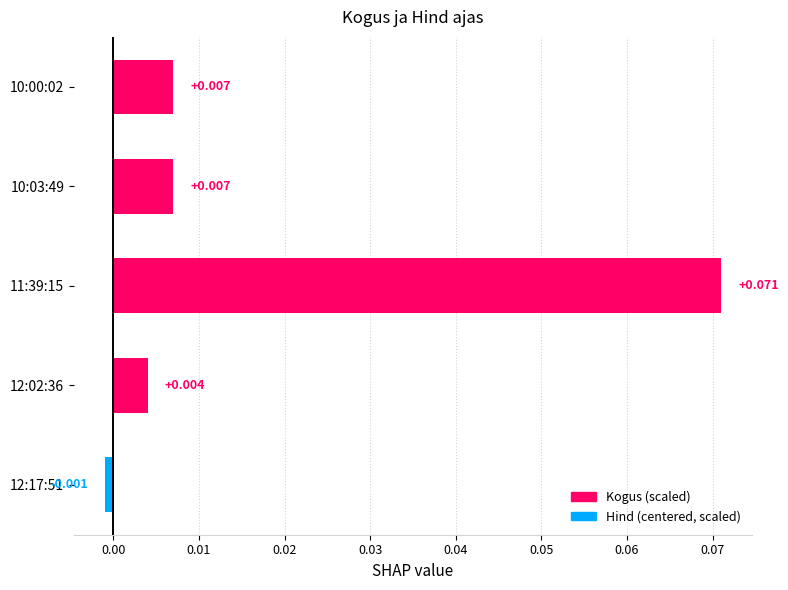

How many bars are there in total?

5